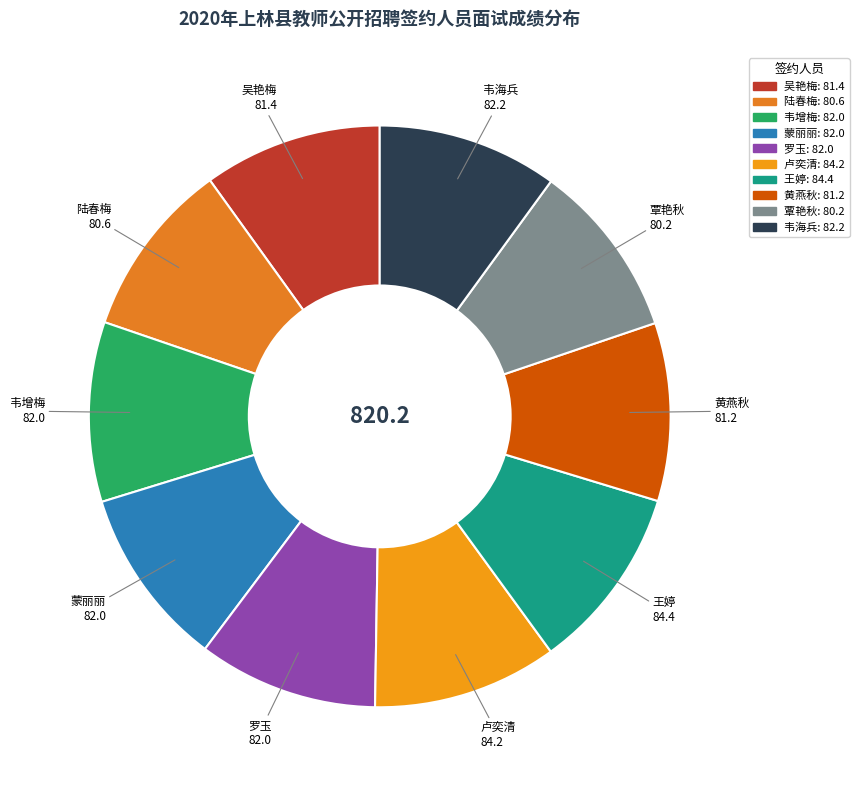

Count the number of slices in the pie.

10